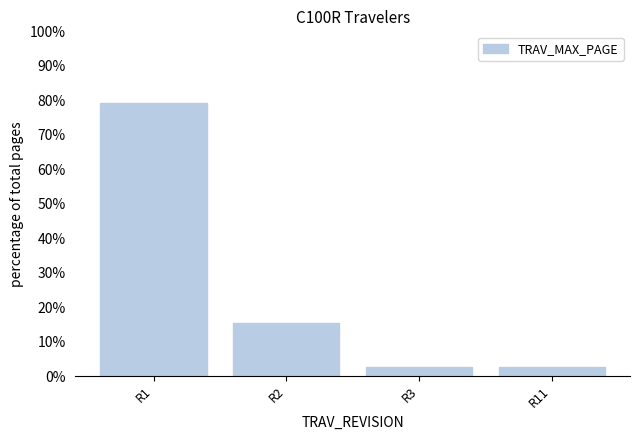

List the labels in order of value, smallest first.

R3, R11, R2, R1